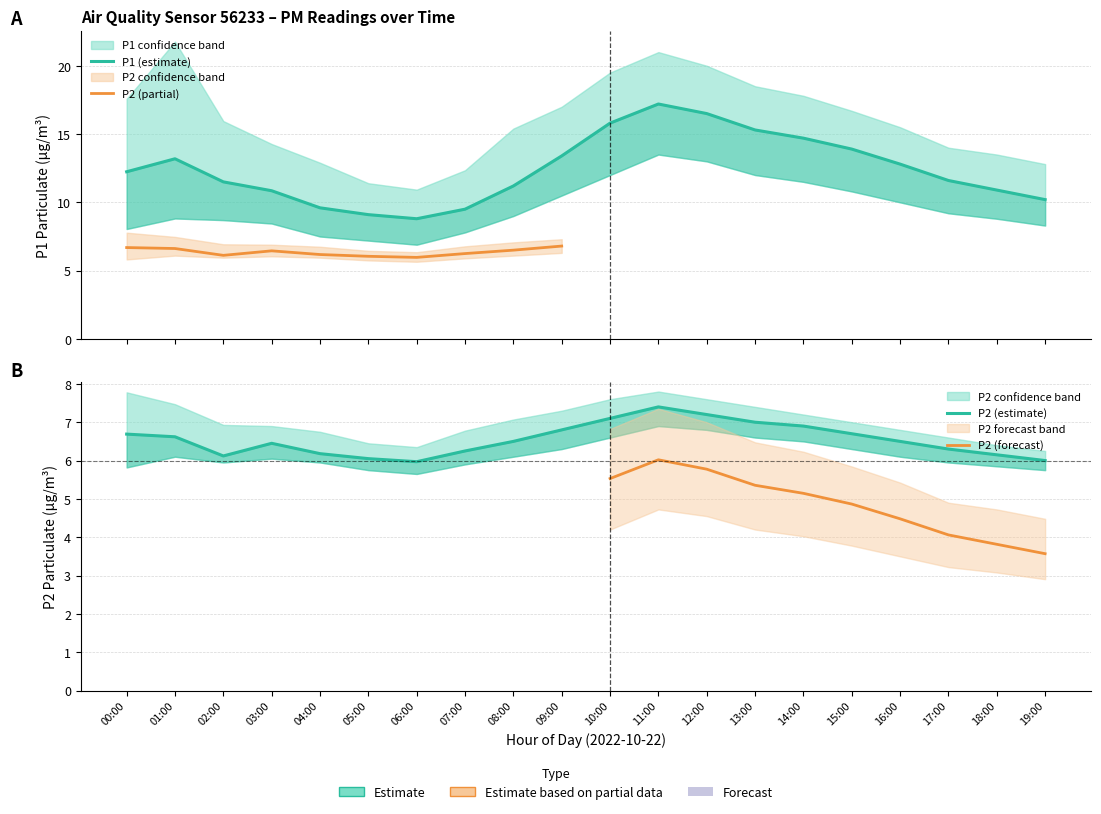

What is the difference between the maximum and second lowest values in the P2_lower series?

1.2